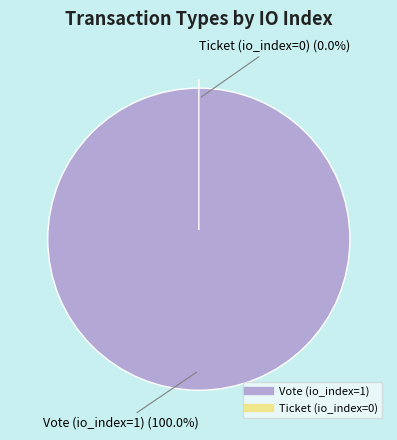

How many slices are in this pie chart?

2